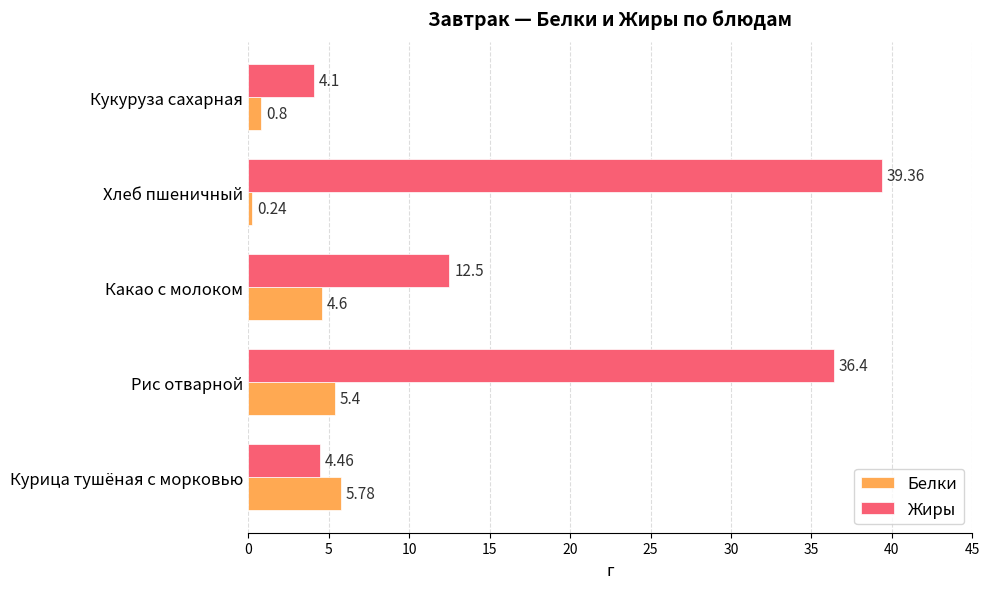

Which series has the widest spread of values?

Жиры